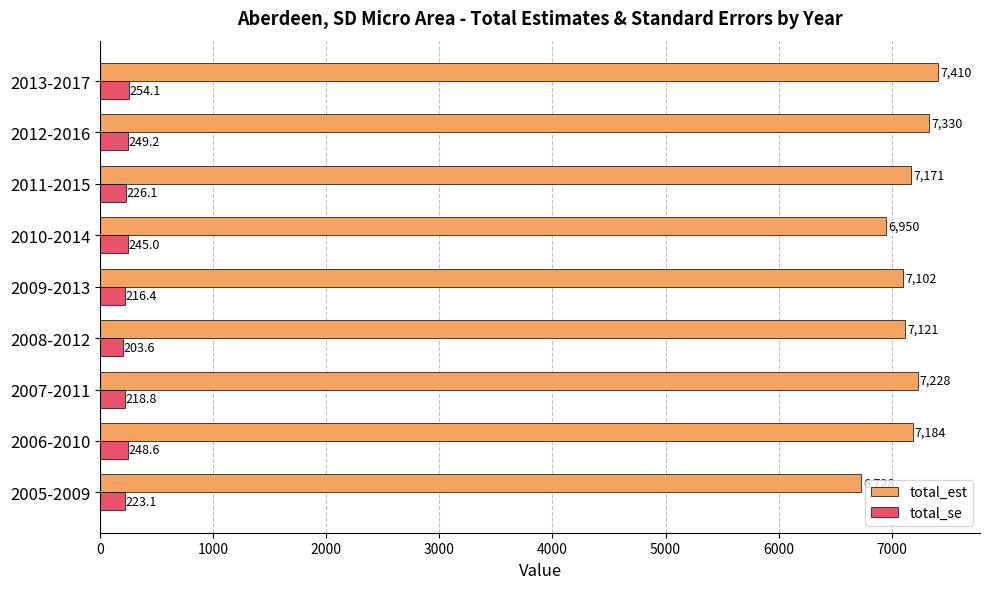

Which series has the widest spread of values?

total_est